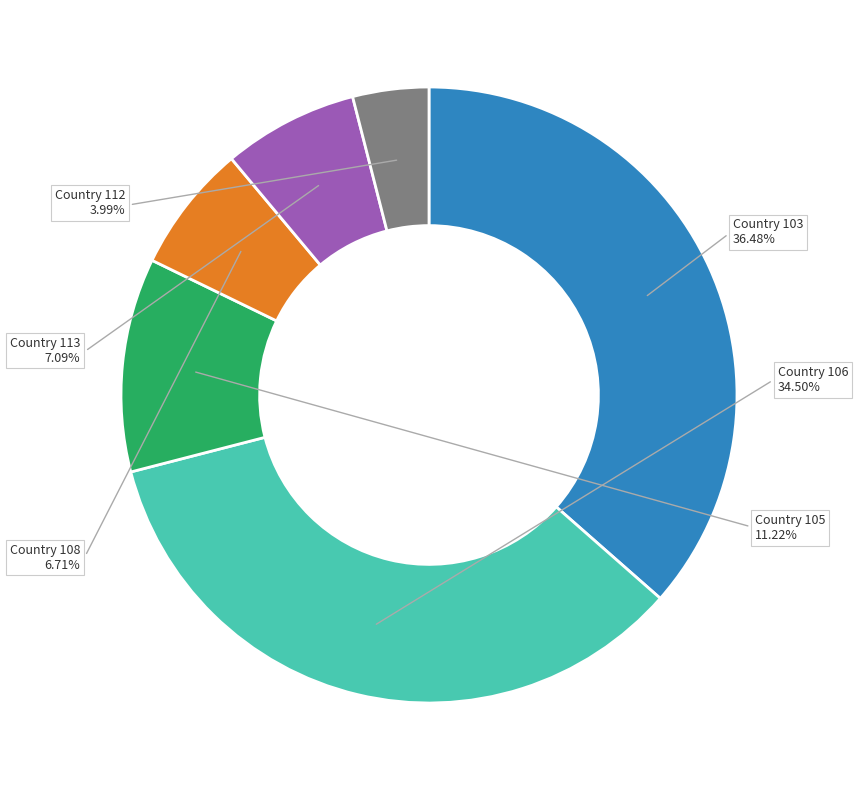

Approximately how many times larger is the value at Country 103 compared to Country 108?

5.4